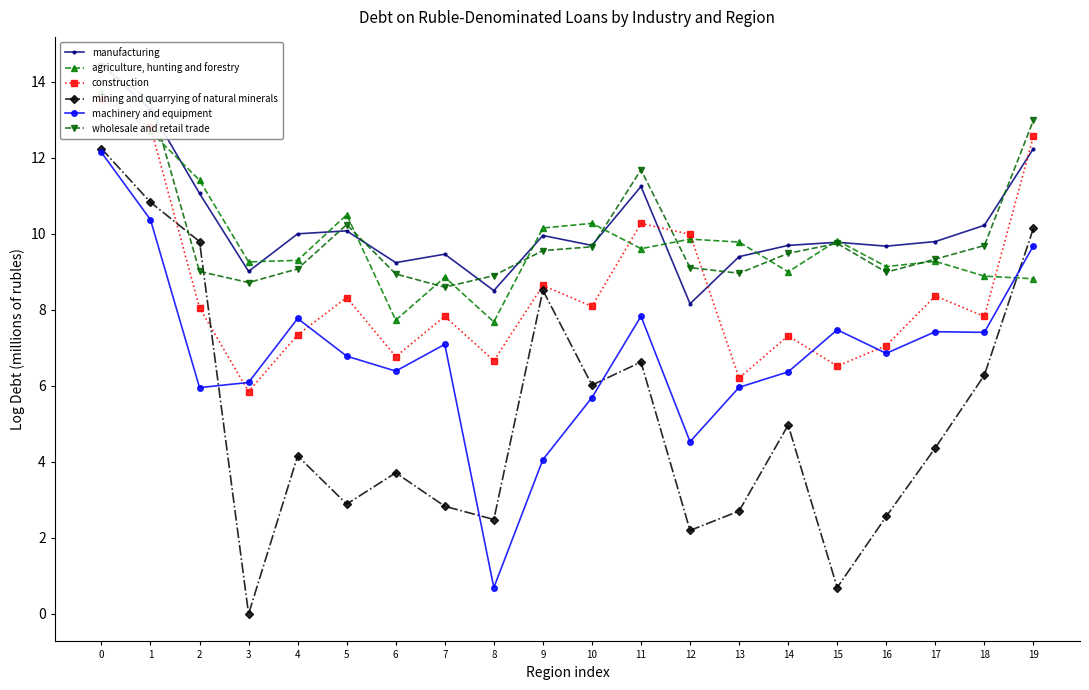

What is the difference between the highest and lowest values at 4?

5.8